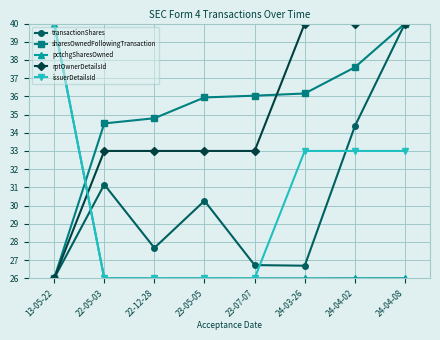

What is the spread (max minus min) of values at 22-12-28?

8.8